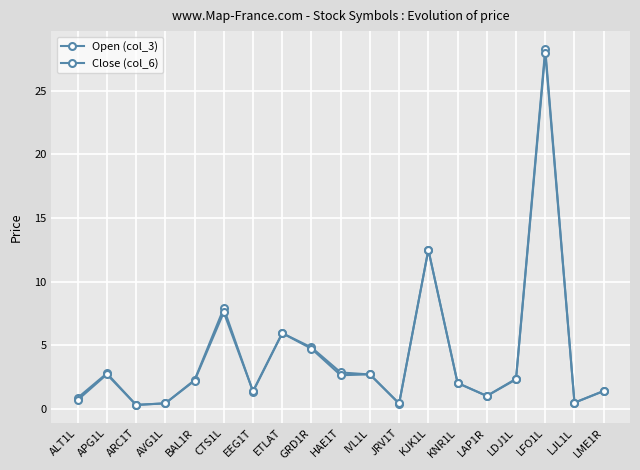

List the series in order of their peak value, highest first.

Open (col_3), Close (col_6)